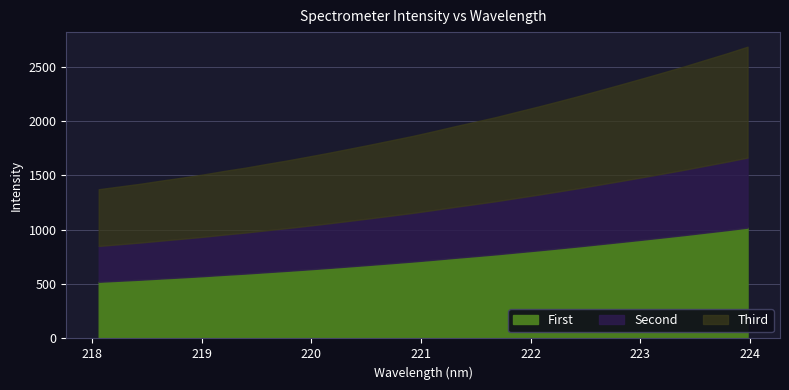

The chart shows a value of 2182.2 at 222.263. True or false?

True